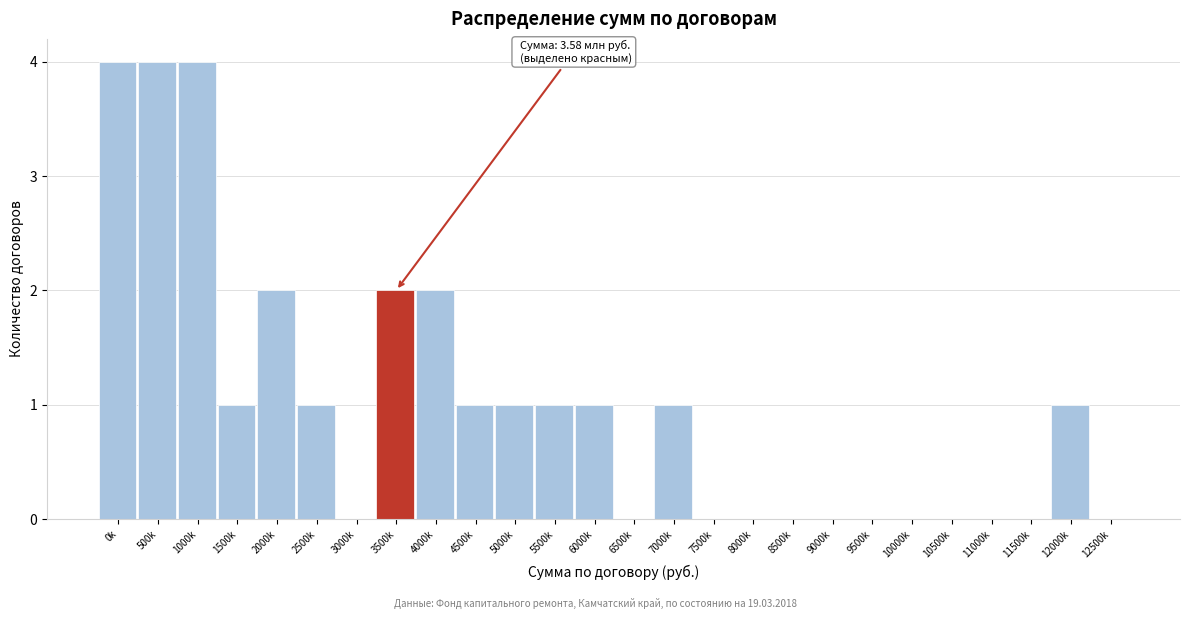

Reading left to right, extract all data points from this chart.

0k=4	500k=4	1000k=4	1500k=1	2000k=2	2500k=1	3000k=0	3500k=2	4000k=2	4500k=1	5000k=1	5500k=1	6000k=1	6500k=0	7000k=1	7500k=0	8000k=0	8500k=0	9000k=0	9500k=0	10000k=0	10500k=0	11000k=0	11500k=0	12000k=1	12500k=0